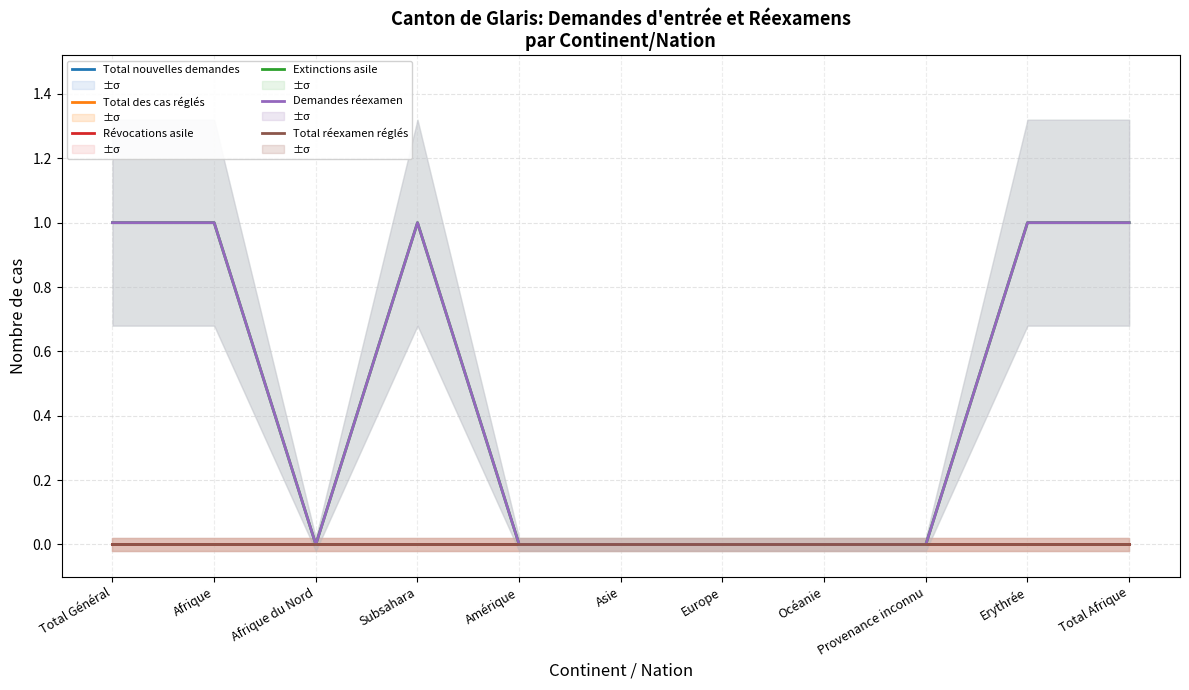

At which category is the sum across all series the highest?

Total Général